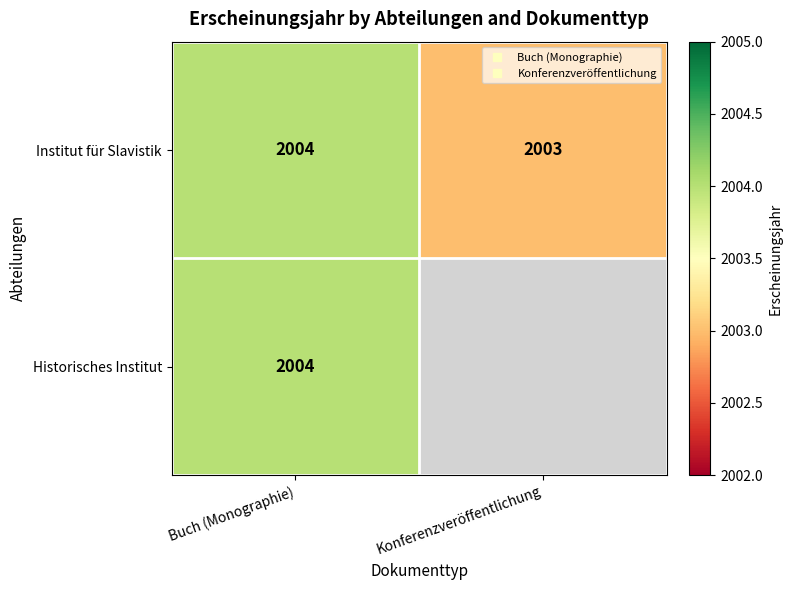

The Historisches Institut series shows 2004.0 at Buch (Monographie). True or false?

True